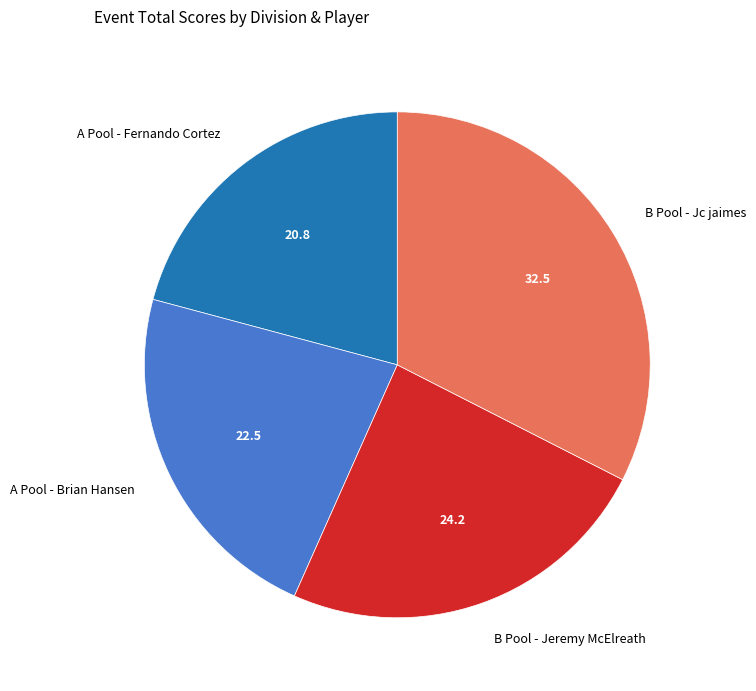

Does any single category account for the majority?

No